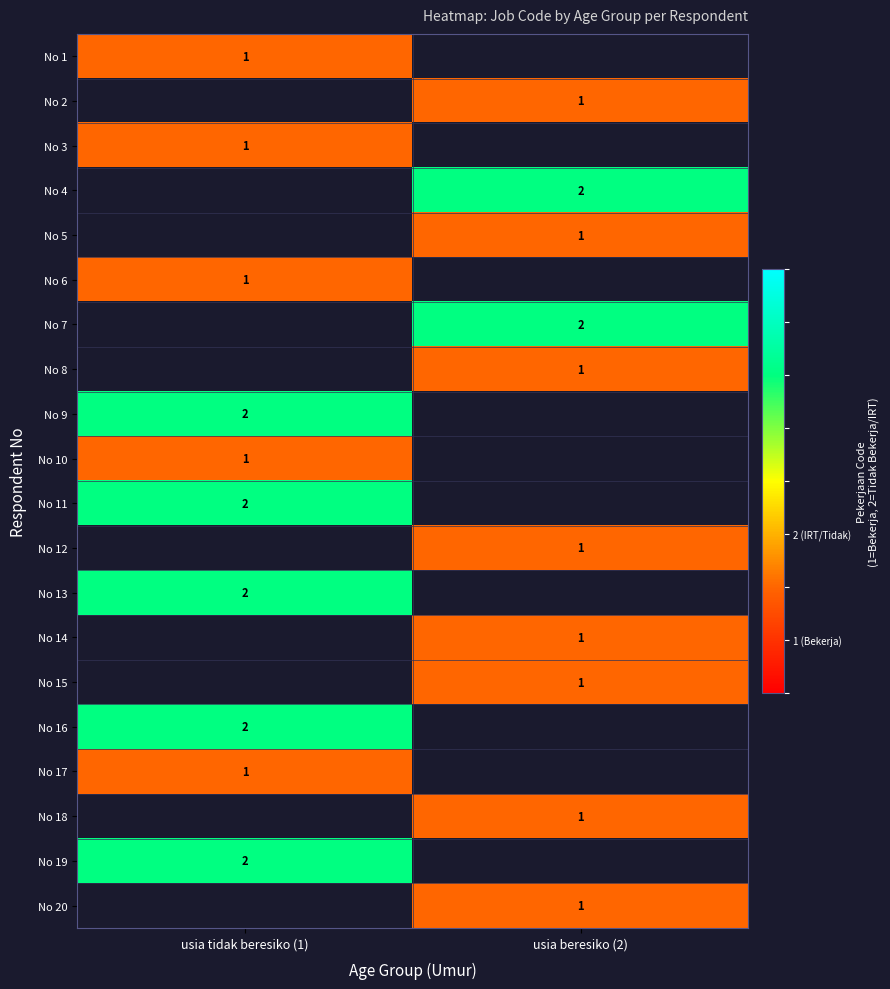

Between usia beresiko (2) and usia tidak beresiko (1), which is larger?

usia tidak beresiko (1)